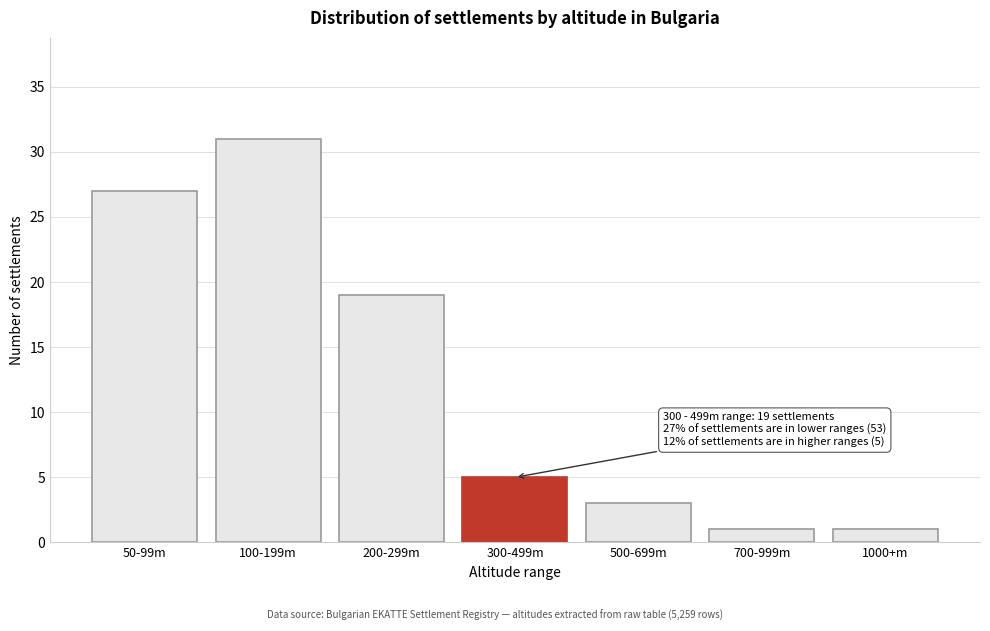

Reading left to right, what are all the values shown in this chart?

50-99m=27	100-199m=31	200-299m=19	300-499m=5	500-699m=3	700-999m=1	1000+m=1